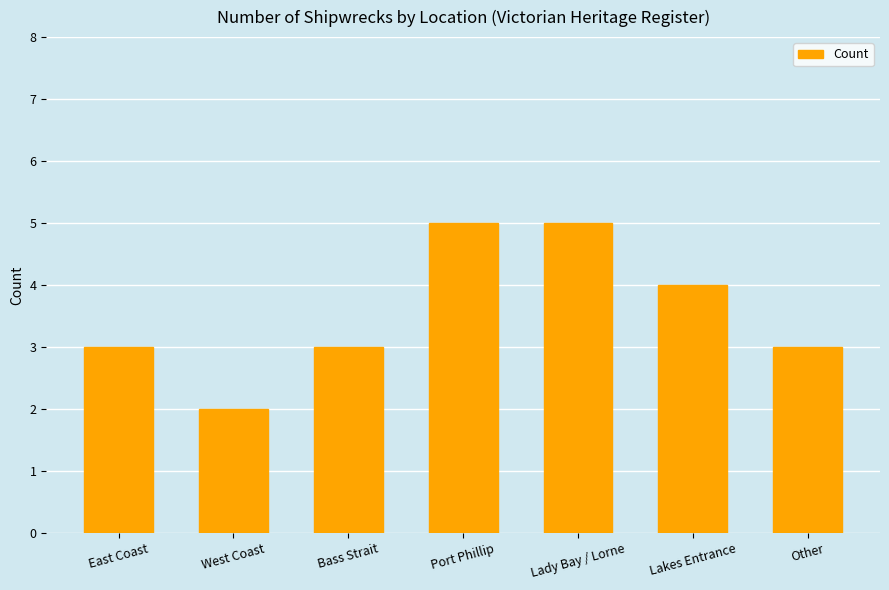

What value does the data have at Lakes Entrance?

4